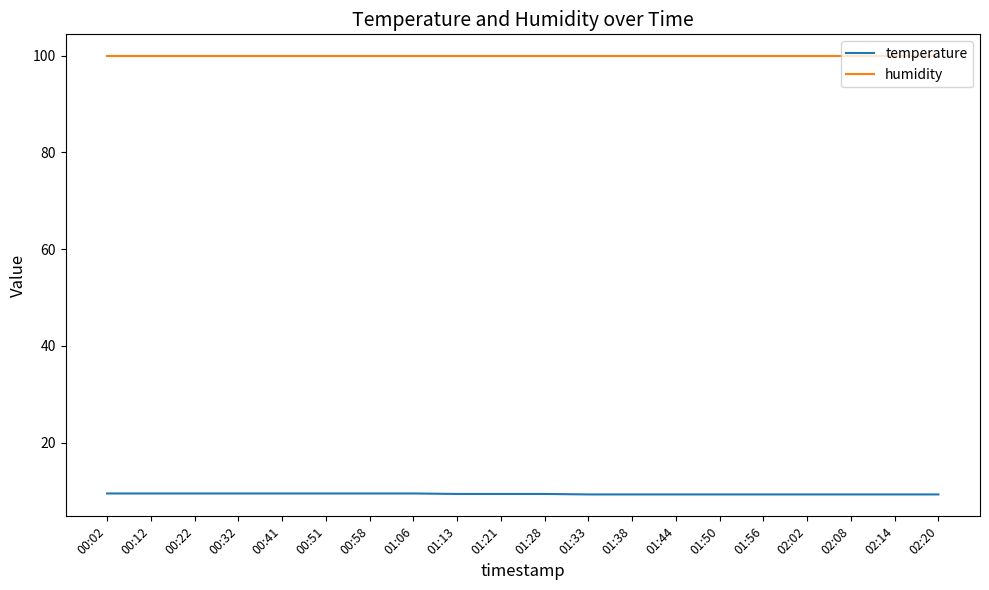

What are all the series names shown in the legend?

temperature, humidity